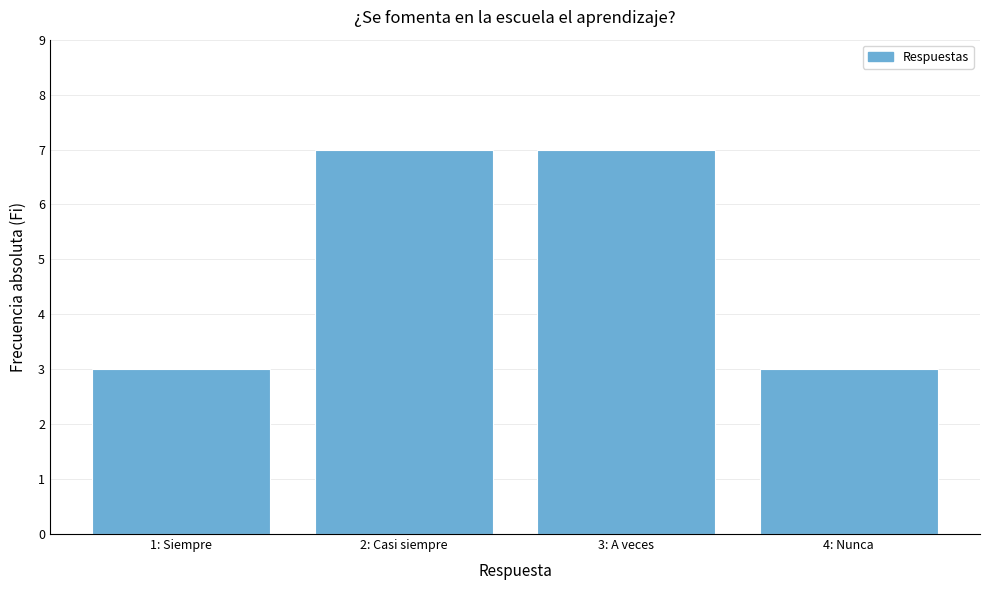

Reading right to left, list all the values displayed in this chart.

4: Nunca=3	3: A veces=7	2: Casi siempre=7	1: Siempre=3